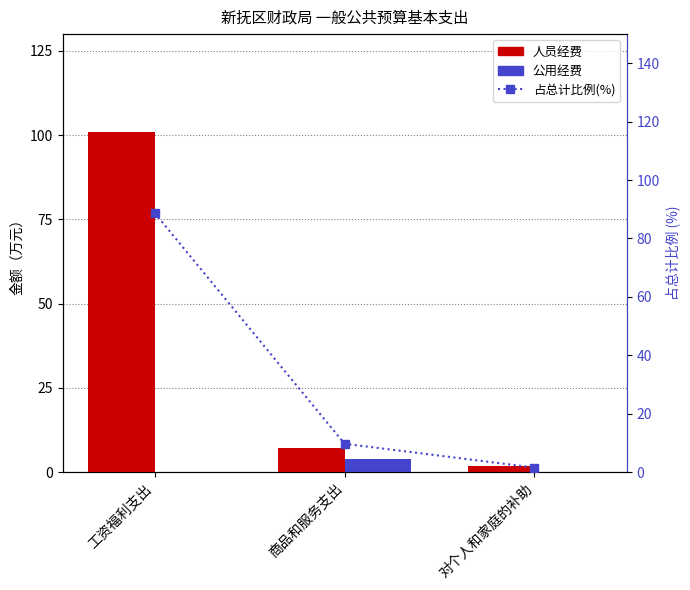

What is the greatest value displayed?

101.0